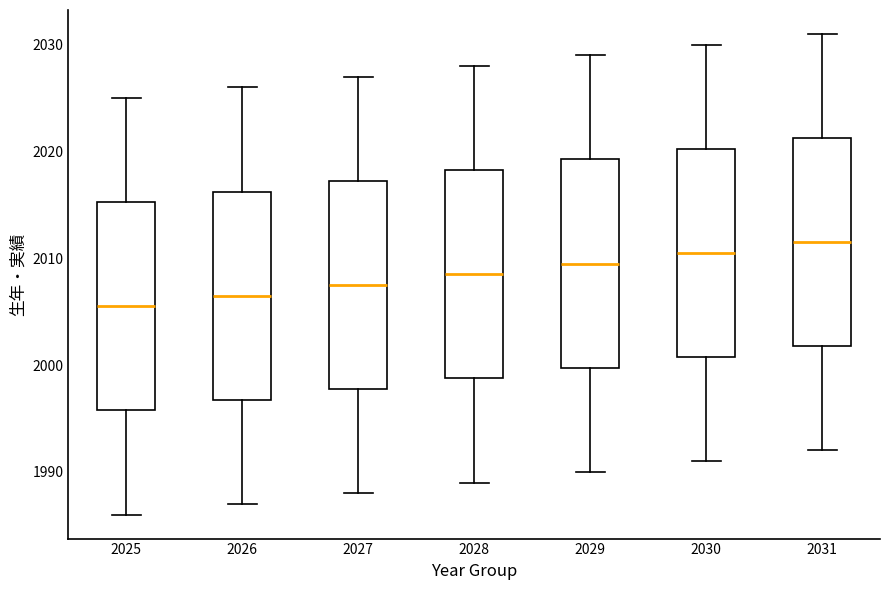

Which box's median line is the highest?

2031